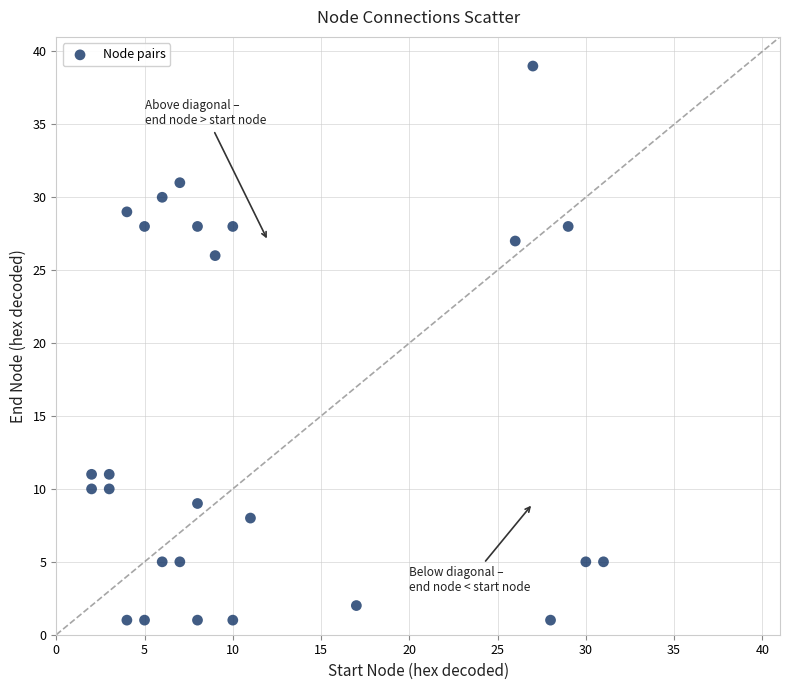

What Y value in the scatter plot is closest to 20?

26